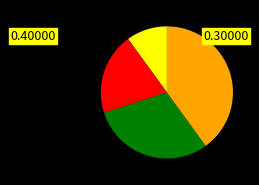

Is there any slice that represents more than half of the pie?

No